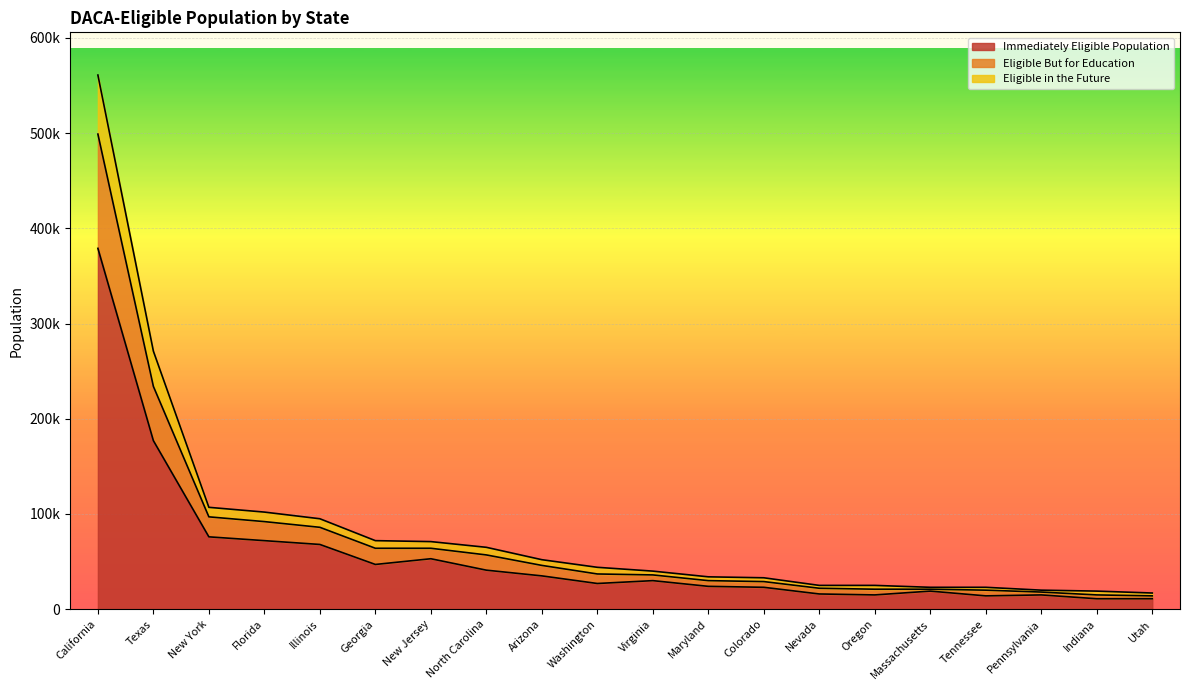

What is the label of the 12th point from the left?

Maryland